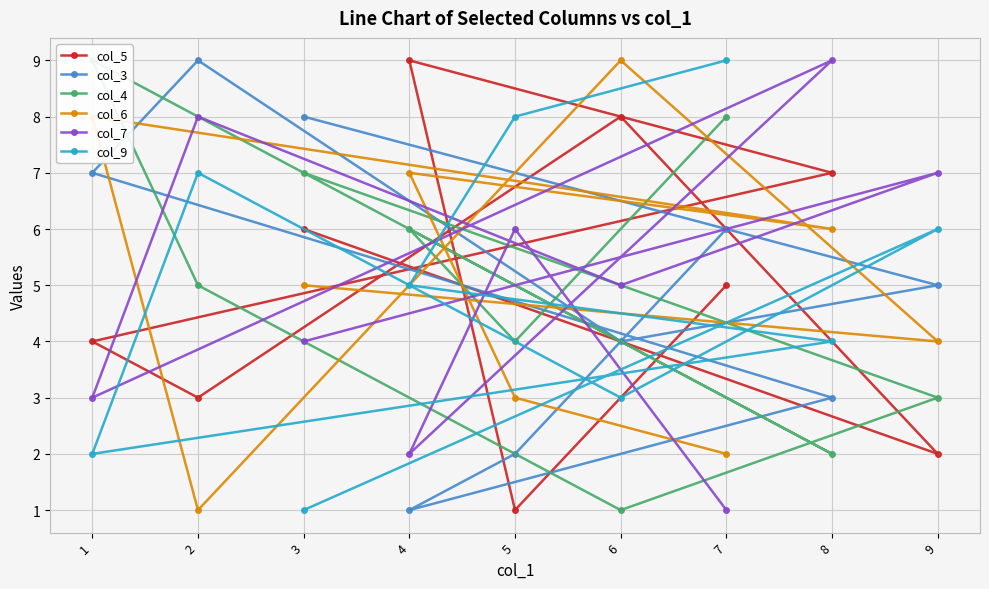

List the labels in order of col_7 value, largest first.

8, 2, 9, 5, 6, 3, 1, 4, 7